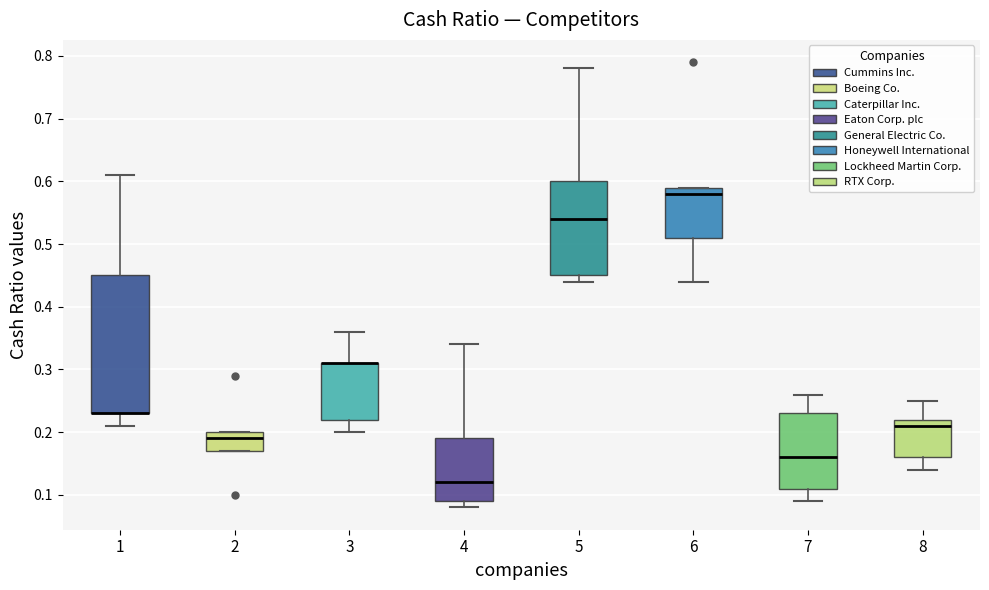

Reading left to right, read every box against the y-axis: the position of its median line, the range the box covers, and the ends of its whiskers. The values are not printed on the chart, so give them approximately, as read against the axis.

1: median 0.23 (drawn on the box's lower edge), box 0.23 to 0.45, whiskers 0.21 to 0.61
2: median 0.19, box 0.17 to 0.20, whiskers 0.17 to 0.20
3: median 0.31 (drawn on the box's upper edge), box 0.22 to 0.31, whiskers 0.20 to 0.36
4: median 0.12, box 0.09 to 0.19, whiskers 0.08 to 0.34
5: median 0.54, box 0.45 to 0.60, whiskers 0.44 to 0.78
6: median 0.58, box 0.51 to 0.59, whiskers 0.44 to 0.59
7: median 0.16, box 0.11 to 0.23, whiskers 0.09 to 0.26
8: median 0.21, box 0.16 to 0.22, whiskers 0.14 to 0.25